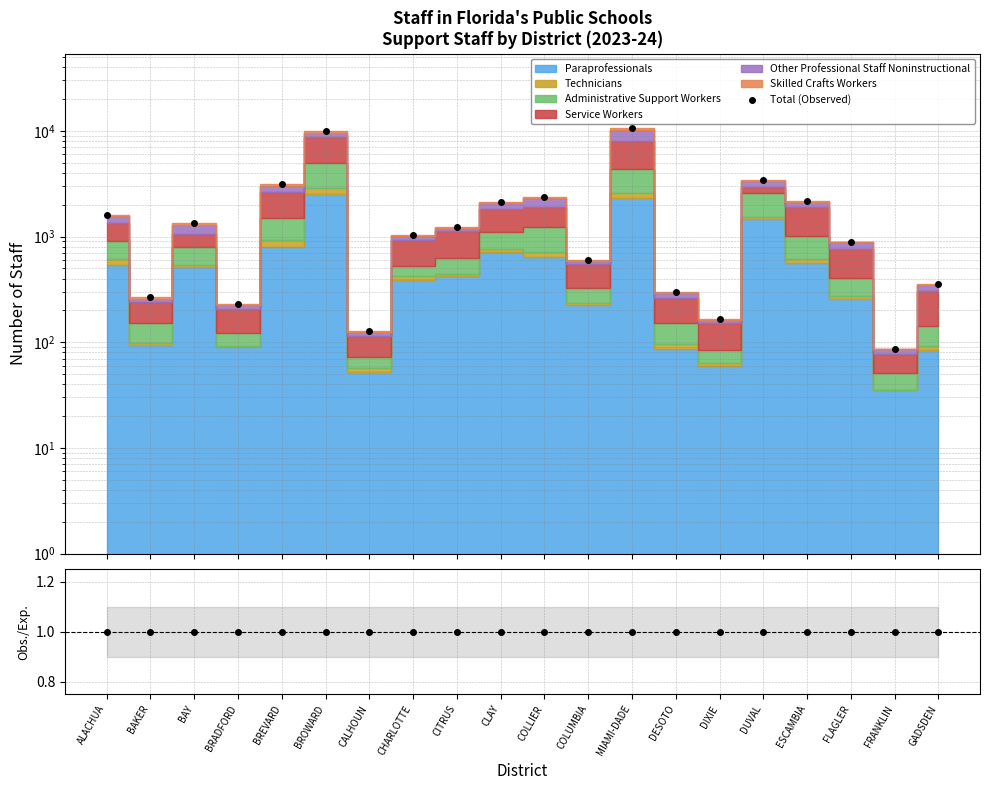

Which series changed the most between BROWARD and GADSDEN?

Total (Observed)